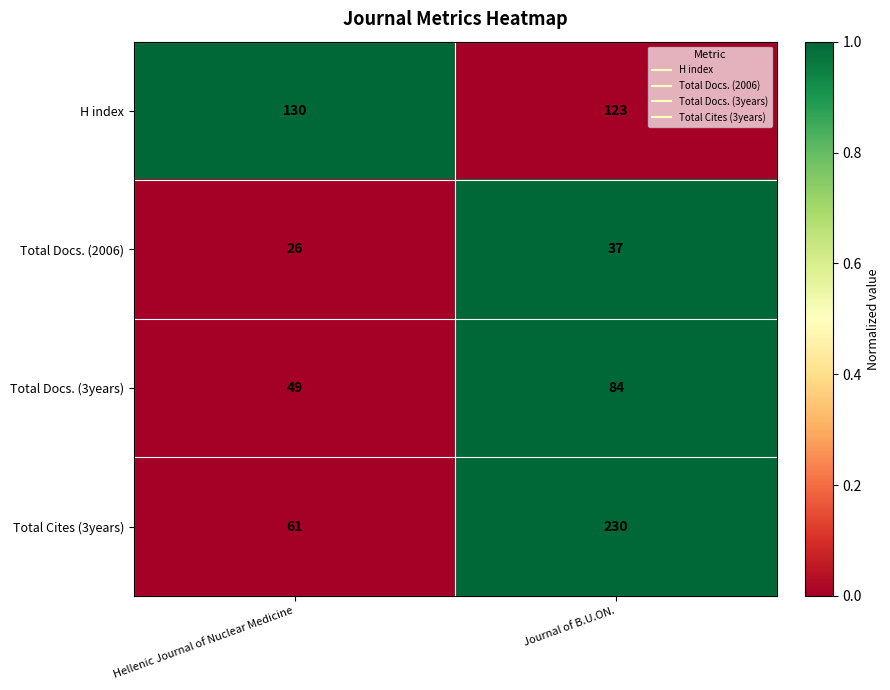

At which label does Total Cites (3years) reach its peak?

Journal of B.U.ON.